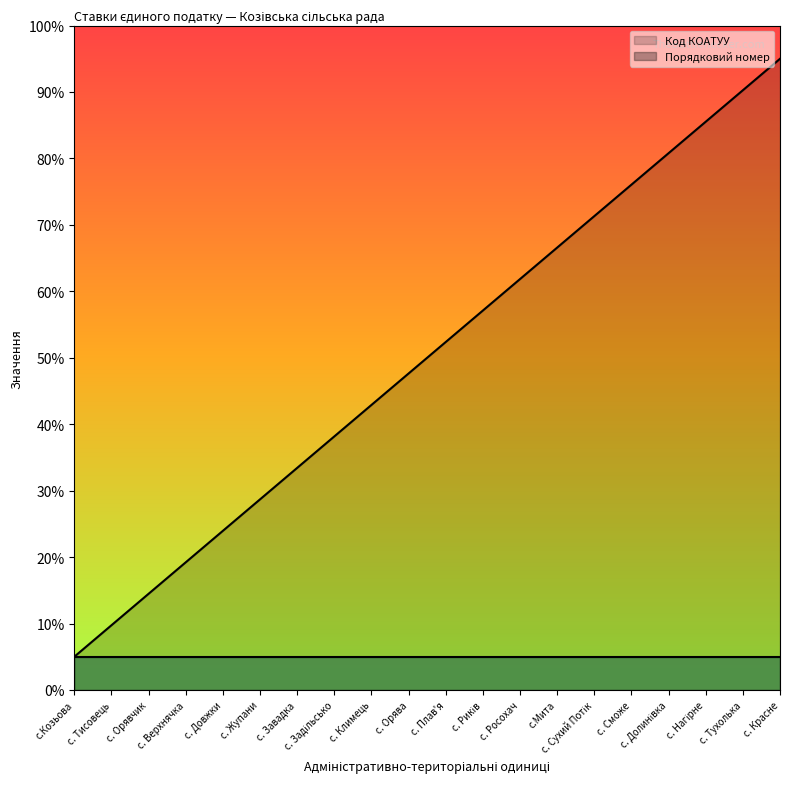

True or false: the data has more than 0 interior local peaks.

False